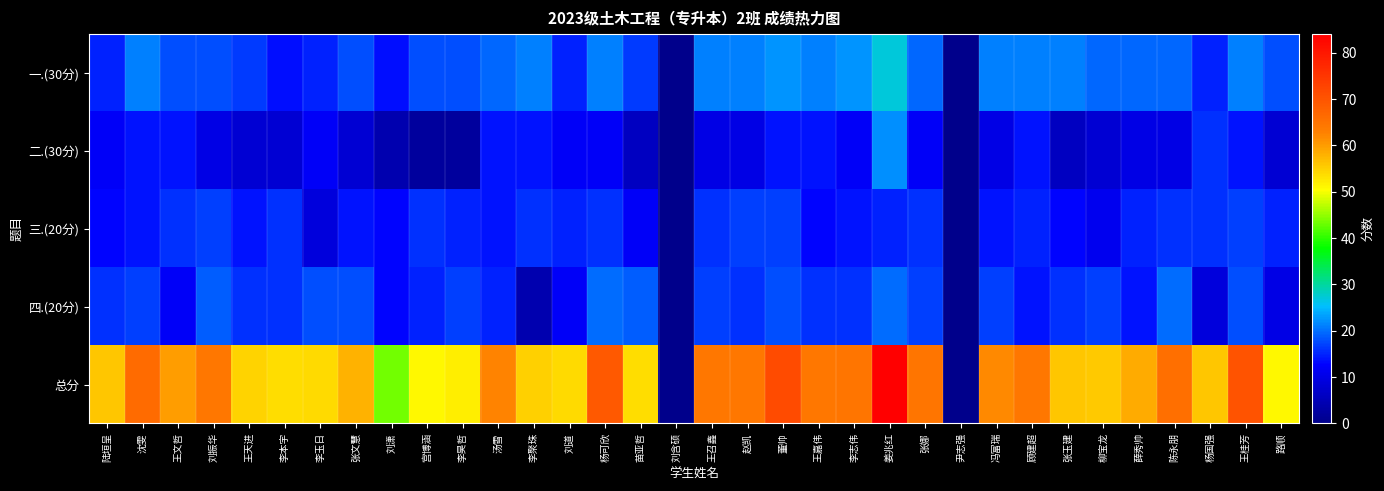

At 顾建超, list the series in order from largest to smallest.

总分, 一.(30分), 三.(20分), 二.(30分), 四.(20分)